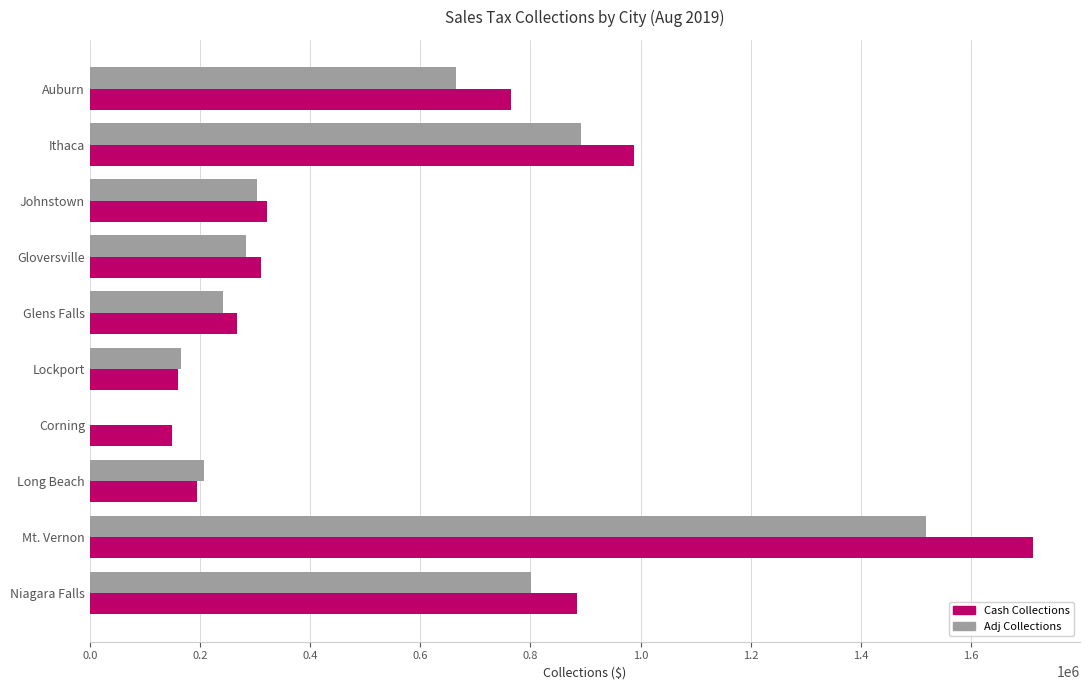

At which category is the sum across all series the highest?

Mt. Vernon